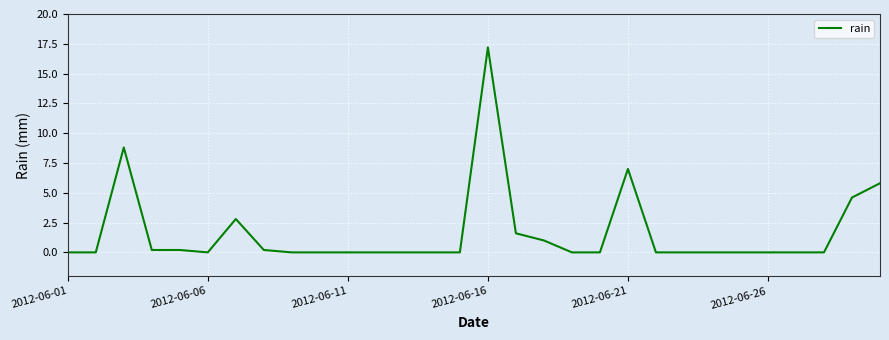

What is the greatest value displayed?

17.2